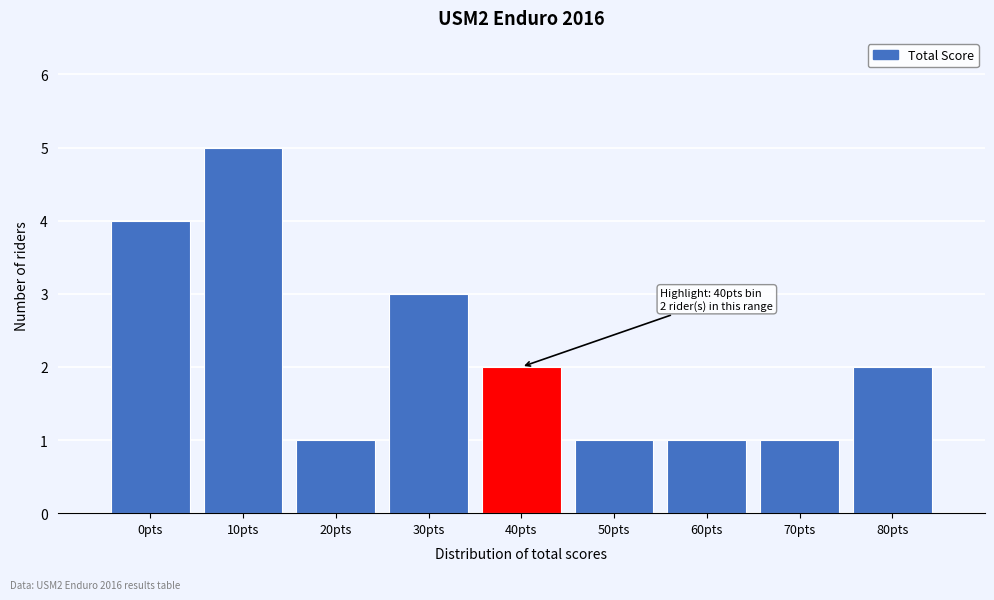

Reading left to right, extract all data points from this chart.

4	5	1	3	2	1	1	1	2